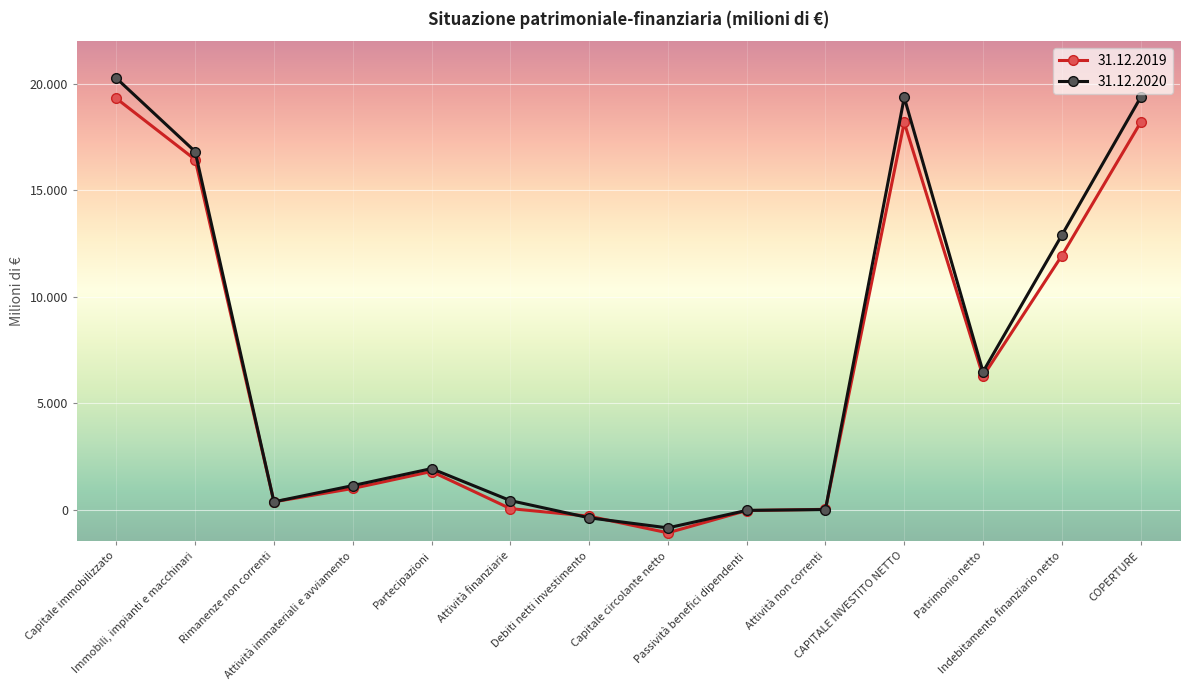

How many times do 31.12.2019 and 31.12.2020 cross each other?

4